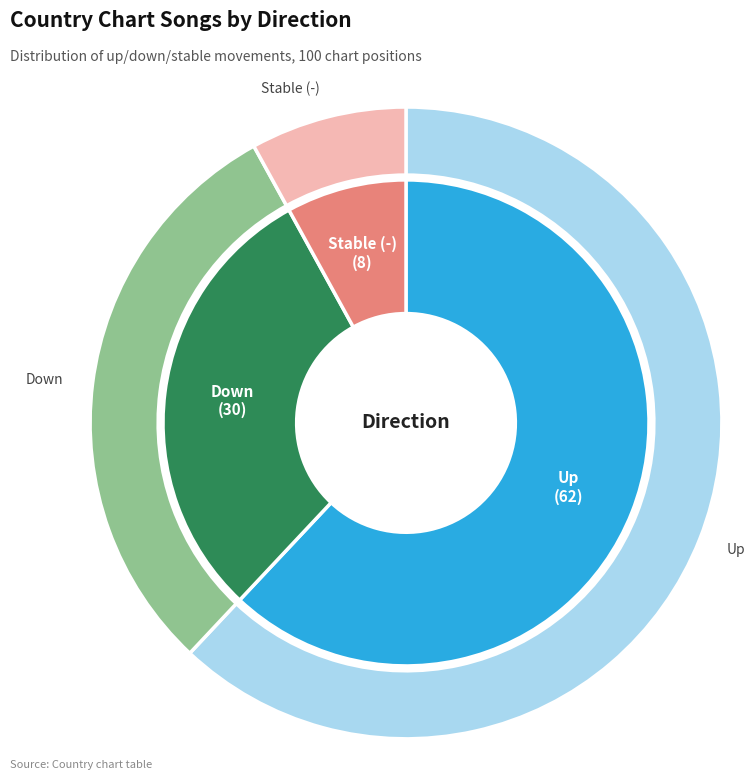

How much of the chart is everything except -?

92.0%